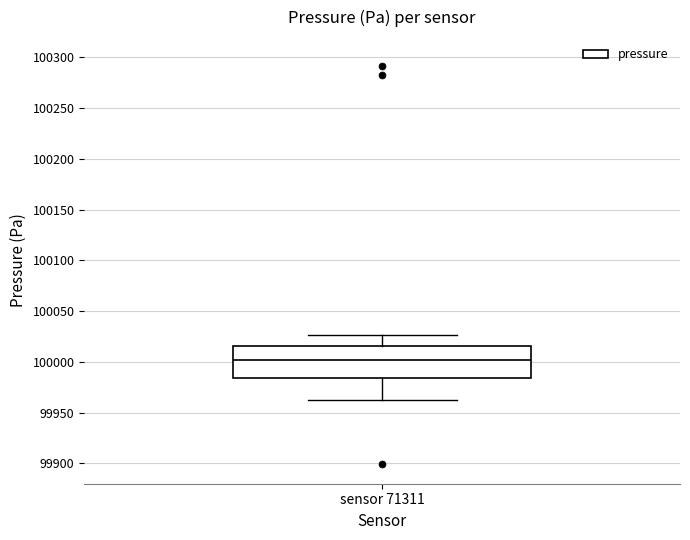

Transcribe this box plot: give where the median line is, the range the box spans, and where the two whiskers end, as read against the y-axis. The values are not printed on the chart, so give them approximately, as read against the axis.

median 100000, box 99985 to 100015, whiskers 99960 to 100025